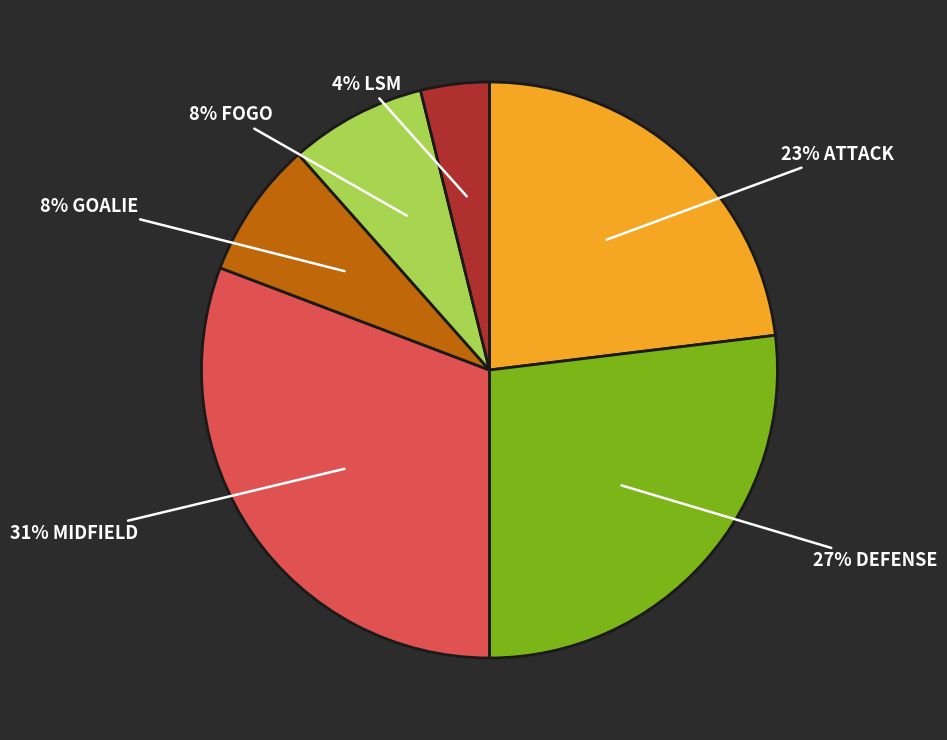

To the nearest percent, what is the average slice percentage?

17%